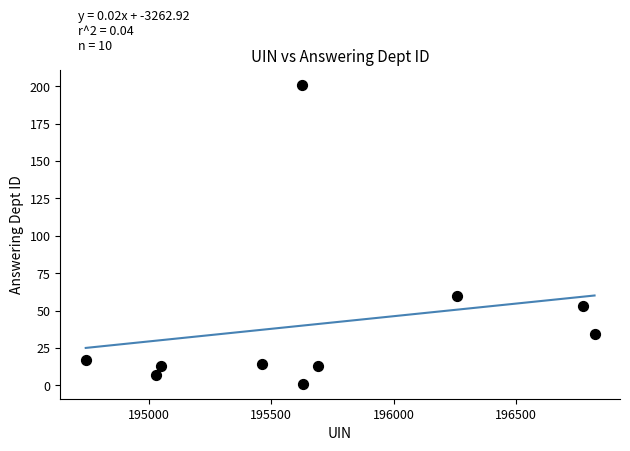

What Y value in the scatter plot is closest to 101?

60